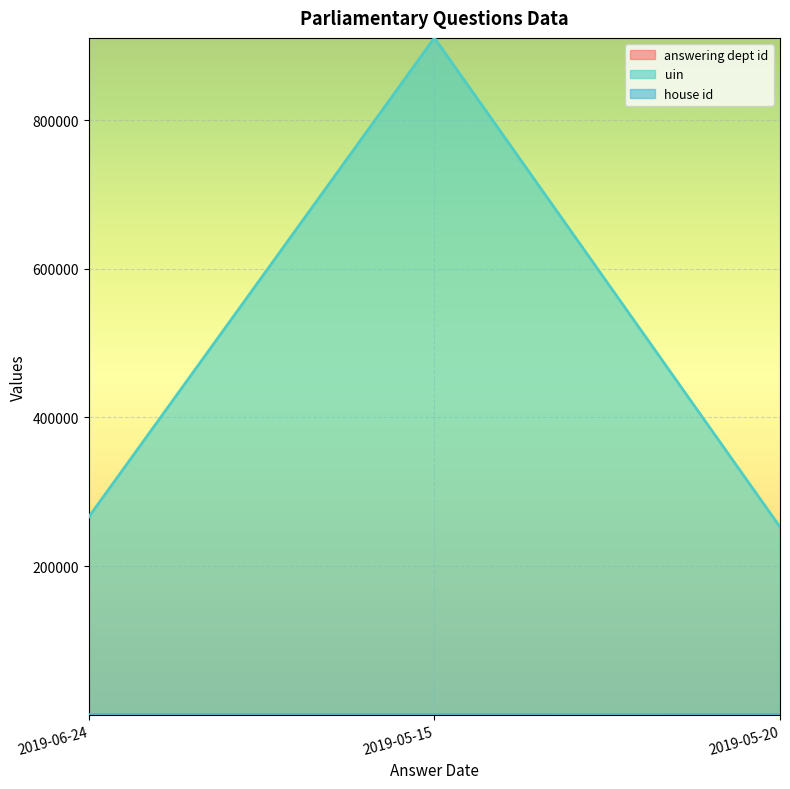

Where is uin nearest to the value 581716?

2019-06-24